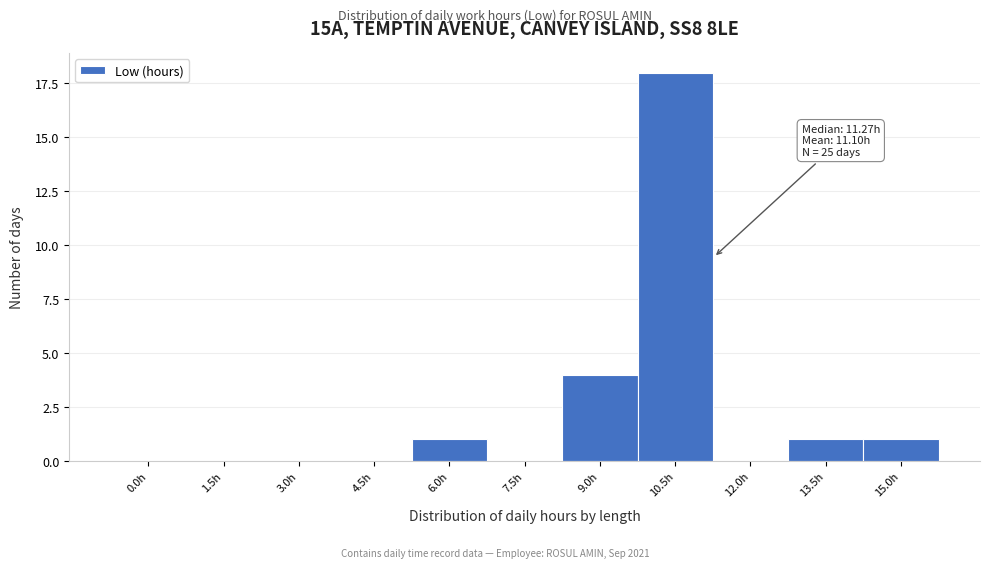

Reading left to right, transcribe all the data shown in this chart.

0.0h=0	1.5h=0	3.0h=0	4.5h=0	6.0h=1	7.5h=0	9.0h=4	10.5h=18	12.0h=0	13.5h=1	15.0h=1